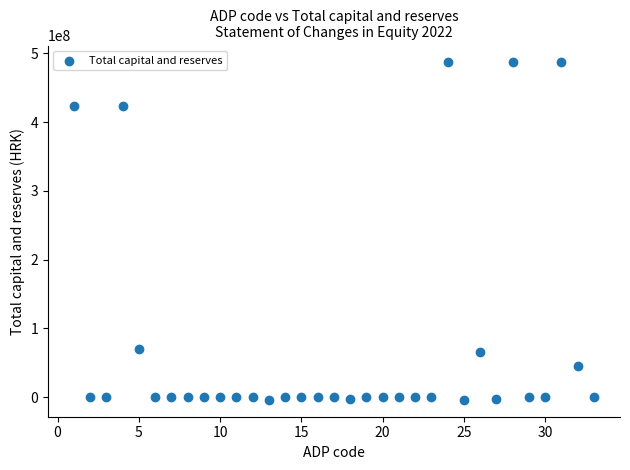

What is the range of Y values (max minus min)?

490588288